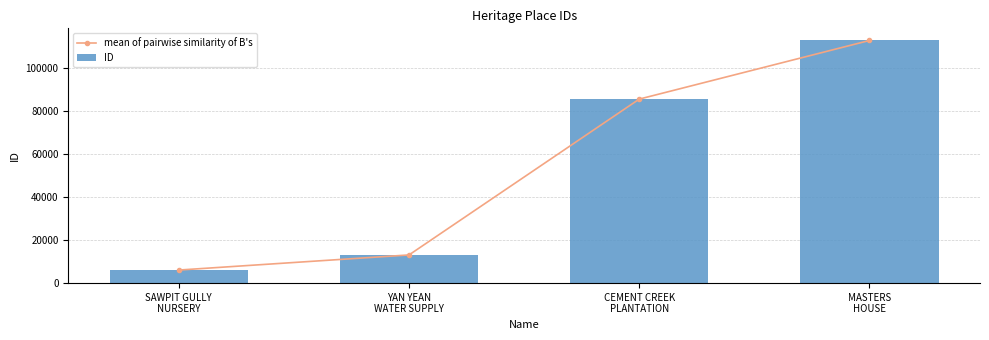

How many groups of bars are there?

4